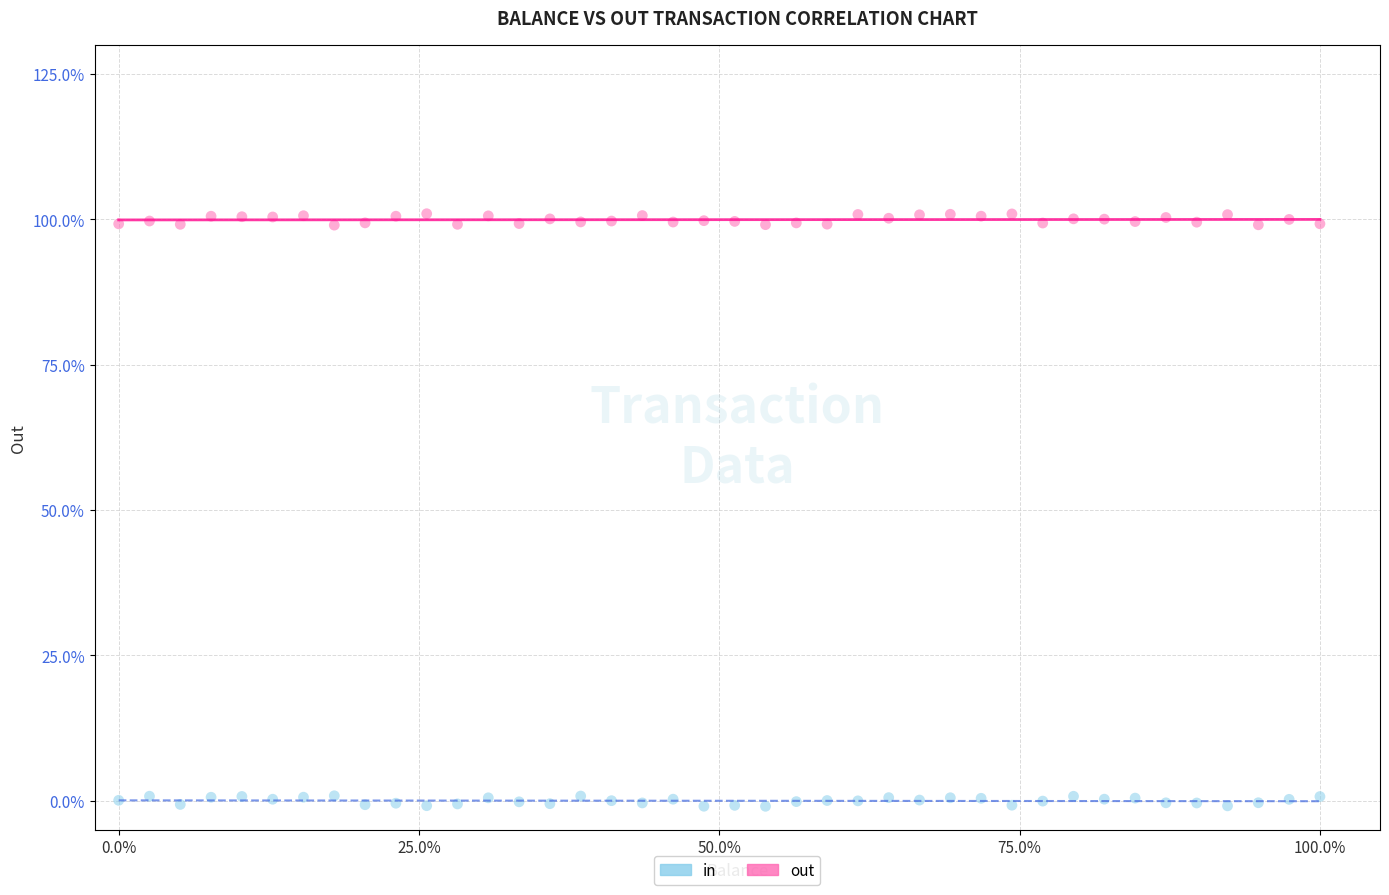

Which series reaches the maximum Y coordinate?

out